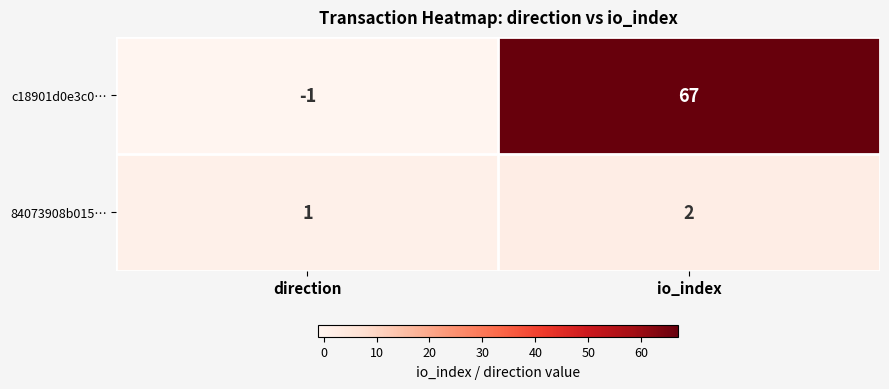

What is the minimum value shown in the chart?

-1